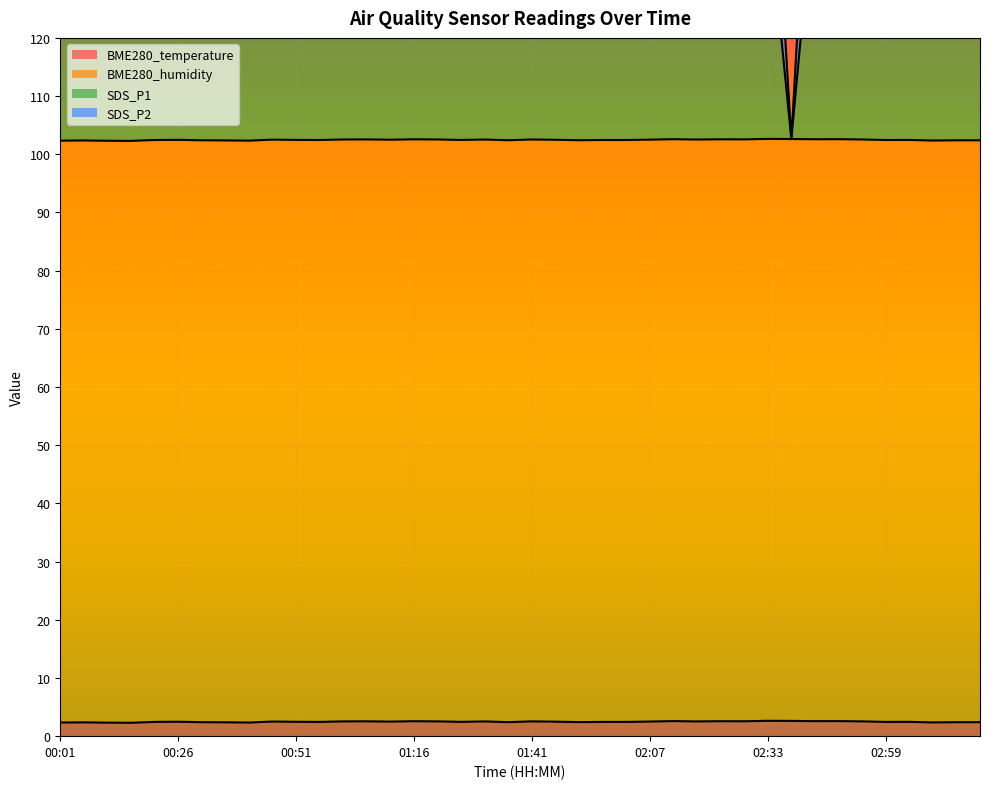

What is the sum of all SDS_P1 values?

5817.2